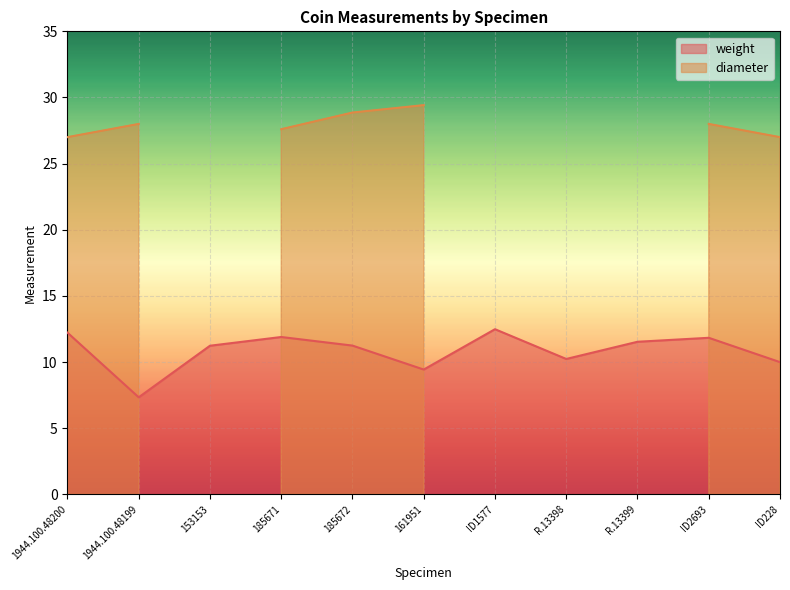

Which category has the highest value across all series?

ID1577